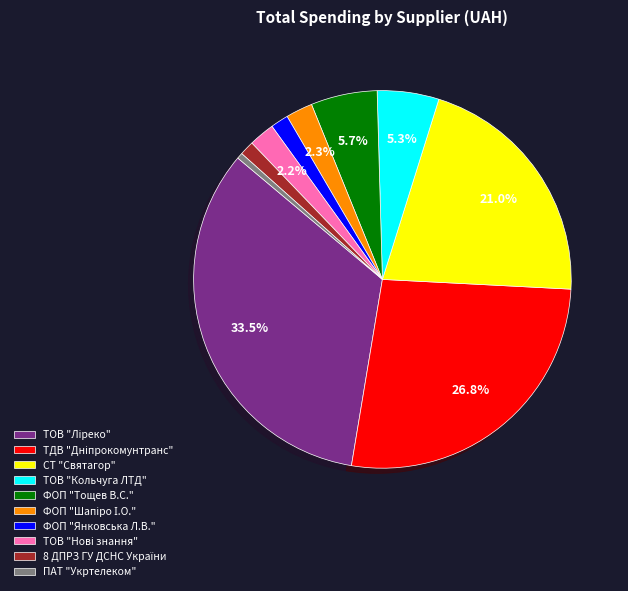

Is there a majority slice in this chart?

No